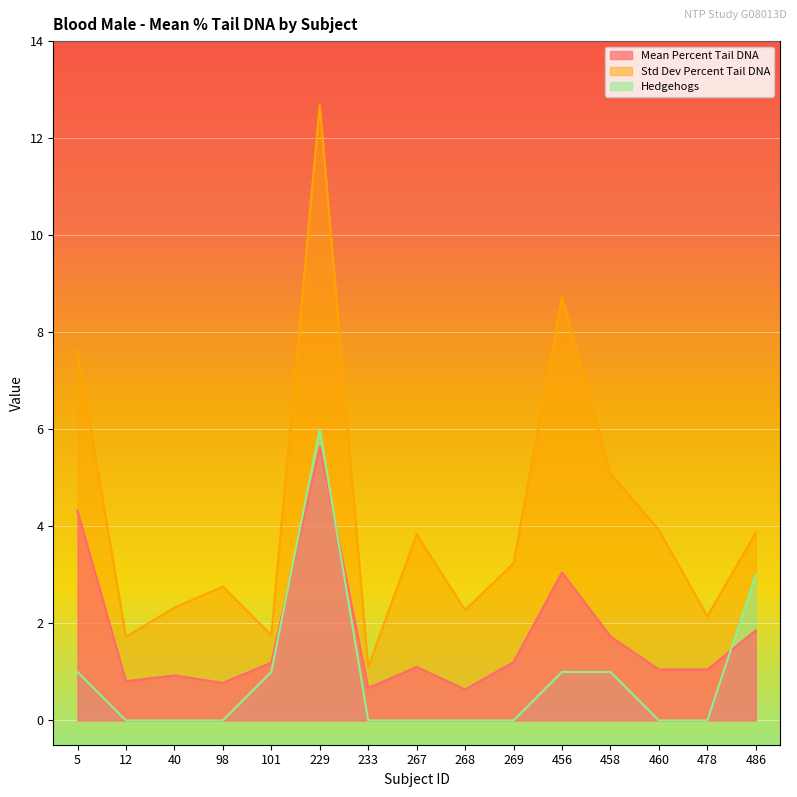

What is the spread (max minus min) of values at 98?

2.8